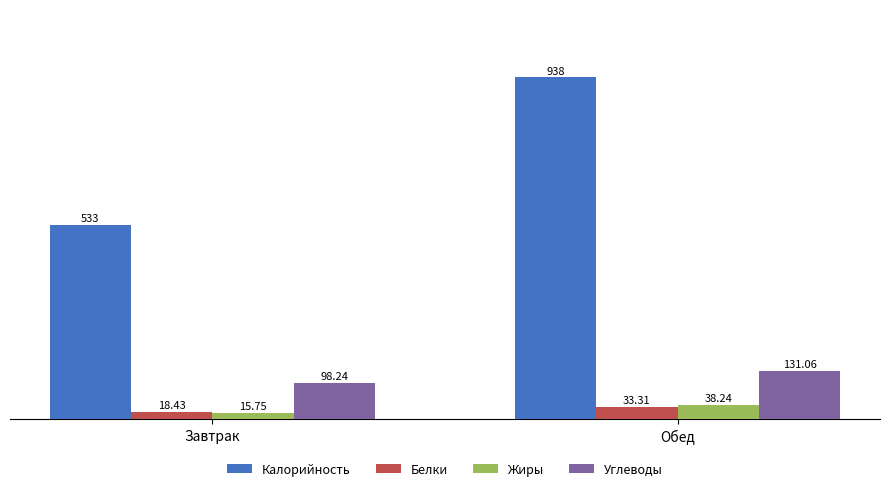

What is the value of the Белки bar at the 1st from the left?

18.4